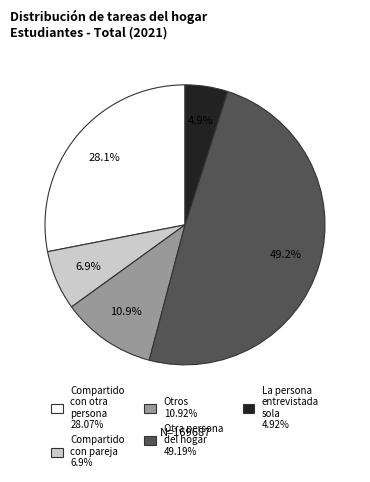

Does La persona entrevistada sola 4.92% account for over 50% of the chart?

No